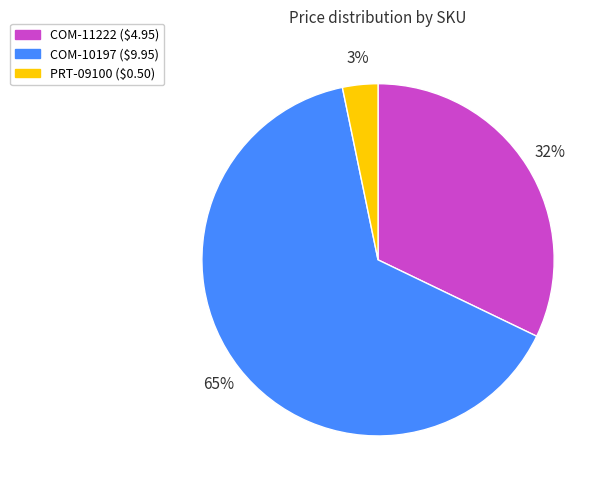

To the nearest percent, what is the combined percentage of COM-10197 and PRT-09100?

68%